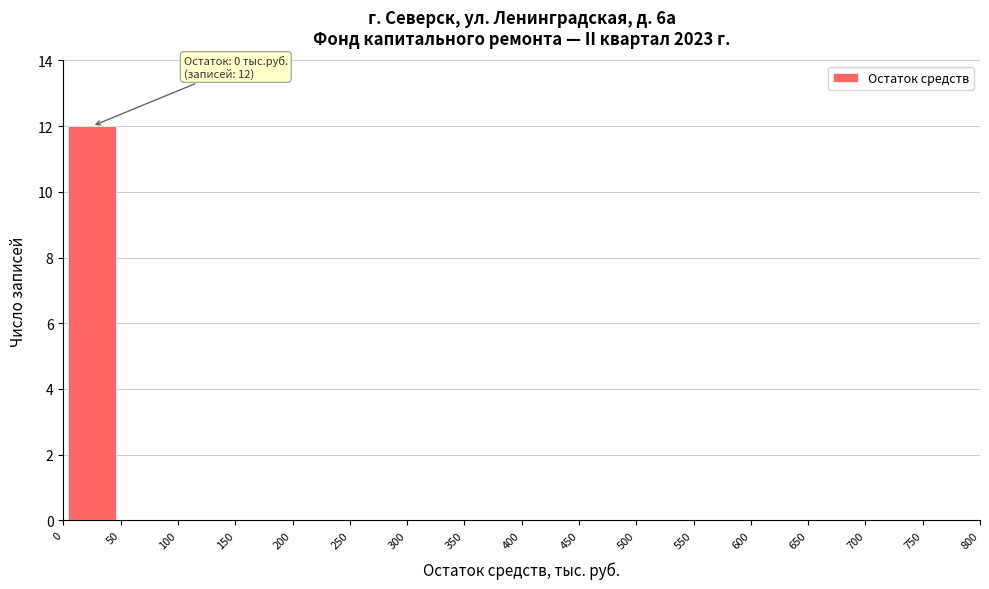

Which range on the x-axis has the tallest bar?

0 to 50